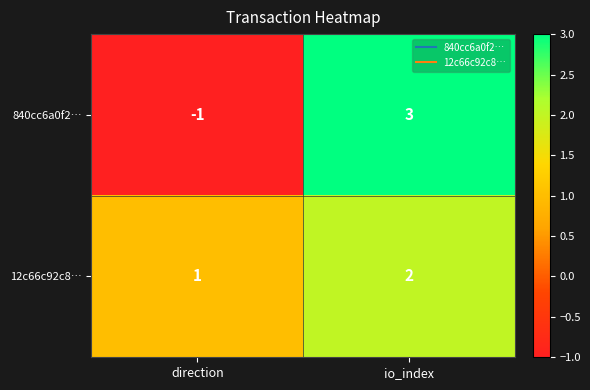

At direction, list the series in order from smallest to largest.

840cc6a0f2…, 12c66c92c8…